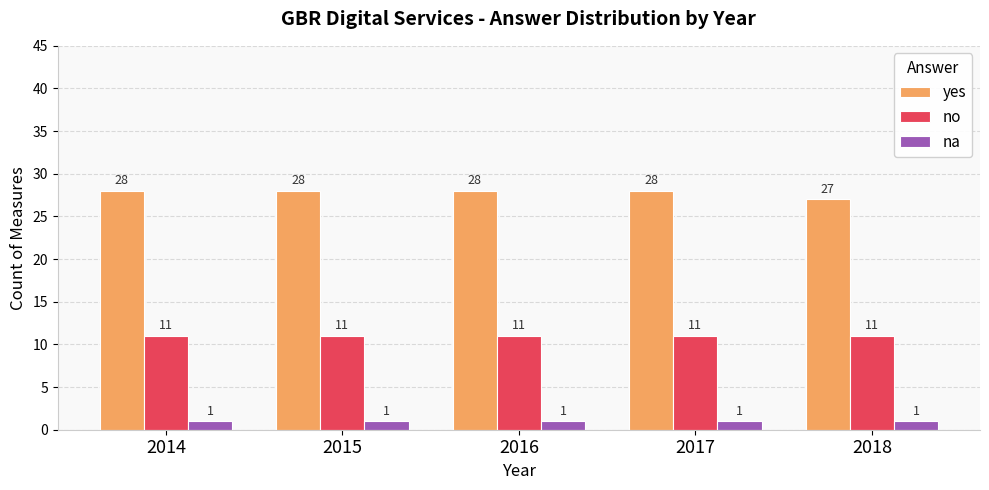

The na series shows 1 at 2018. True or false?

True